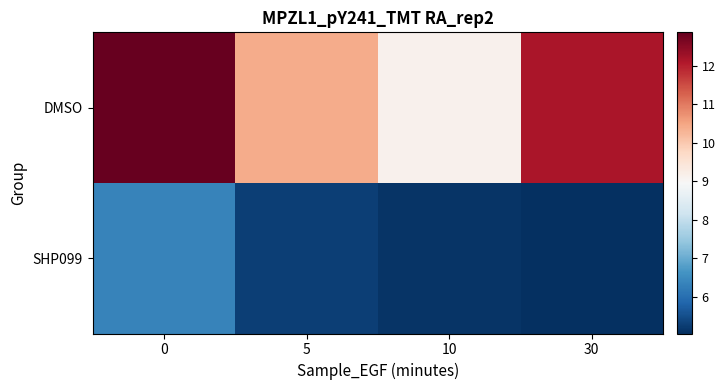

Rank the series by their average value, from highest to lowest.

DMSO, SHP099